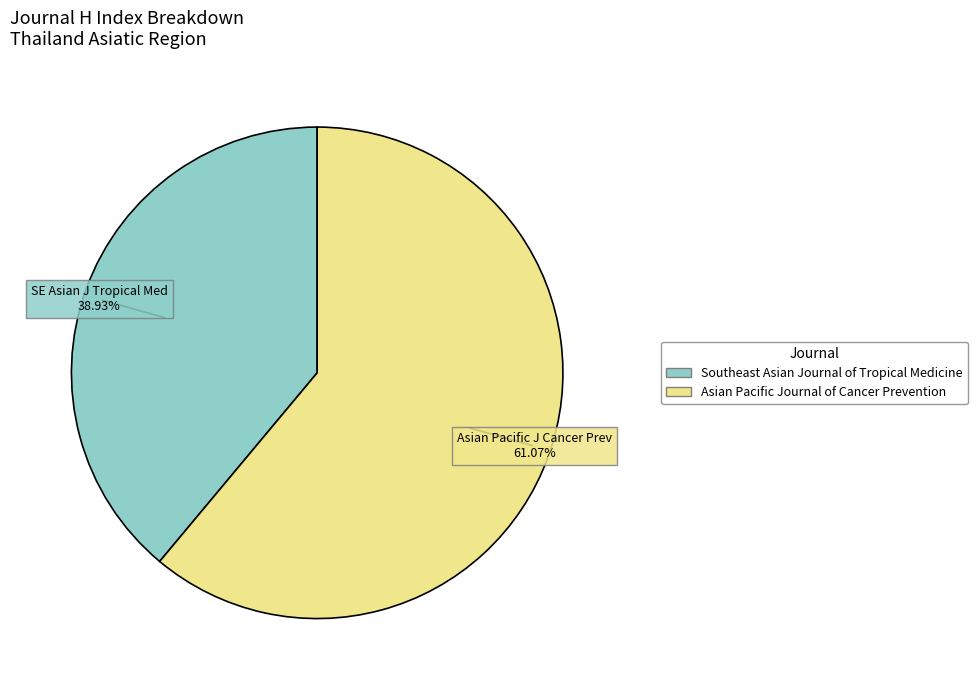

To the nearest percent, what is the average slice percentage?

50%